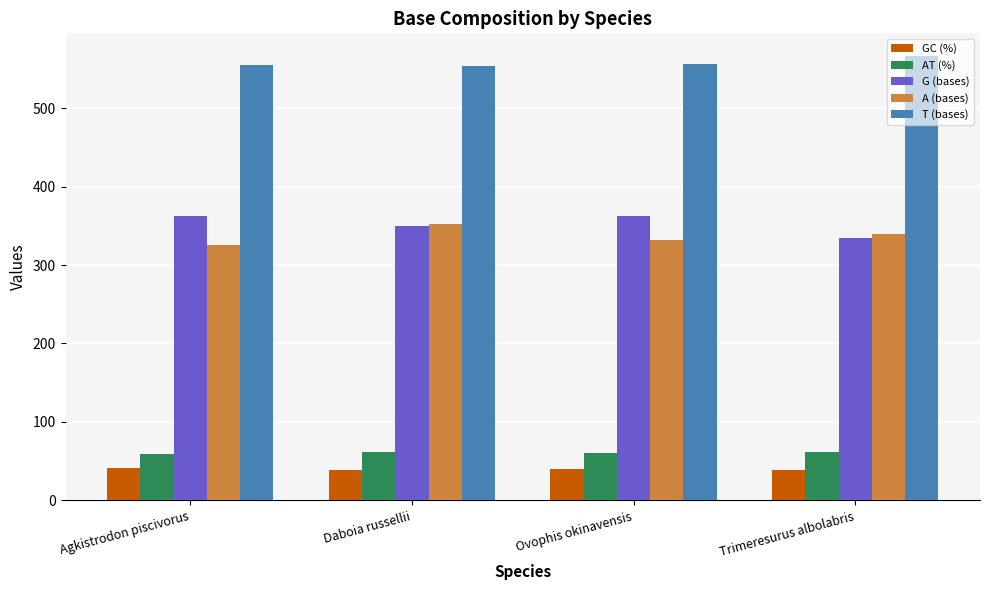

What is the difference between the highest and lowest values at Agkistrodon piscivorus?

514.2